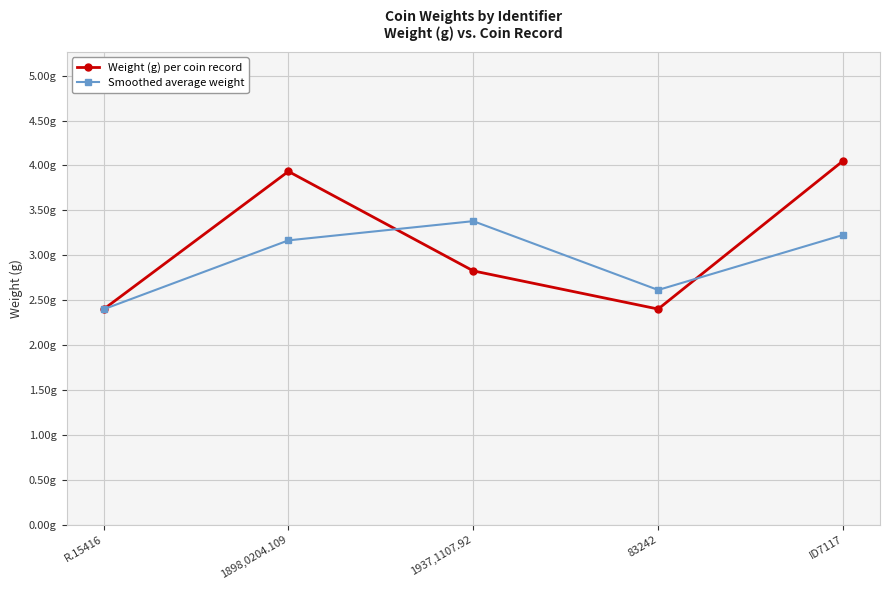

Rank the series at R.15416 from highest to lowest value.

Weight (g) per coin record, Smoothed average weight